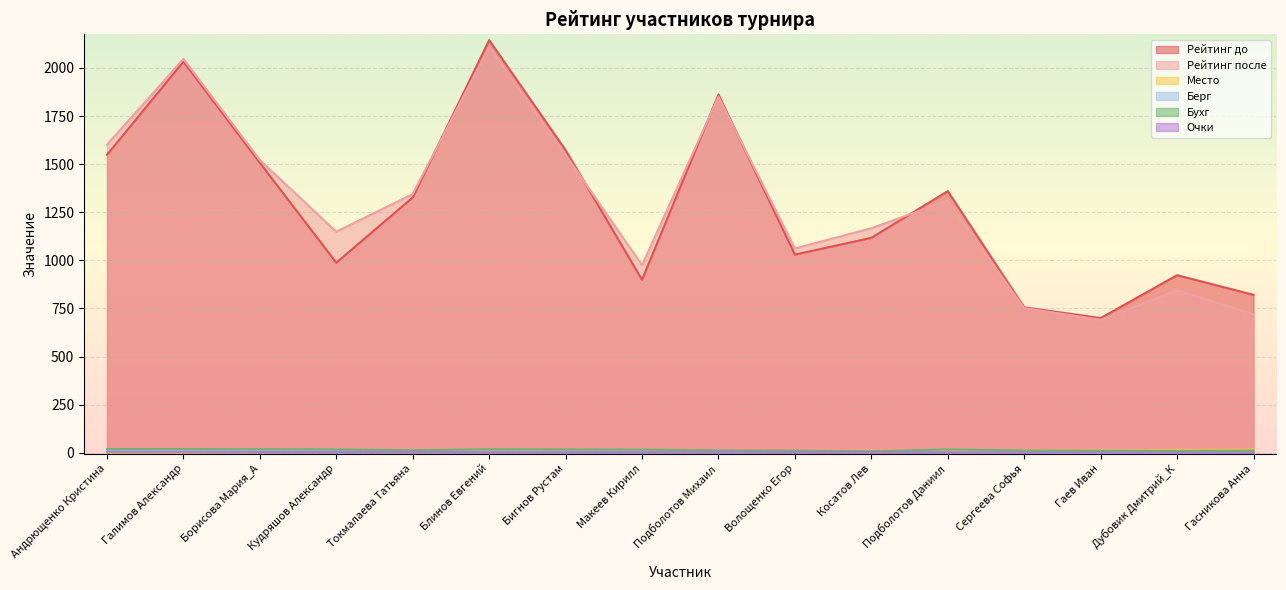

Which series has the widest spread of values?

Рейтинг до